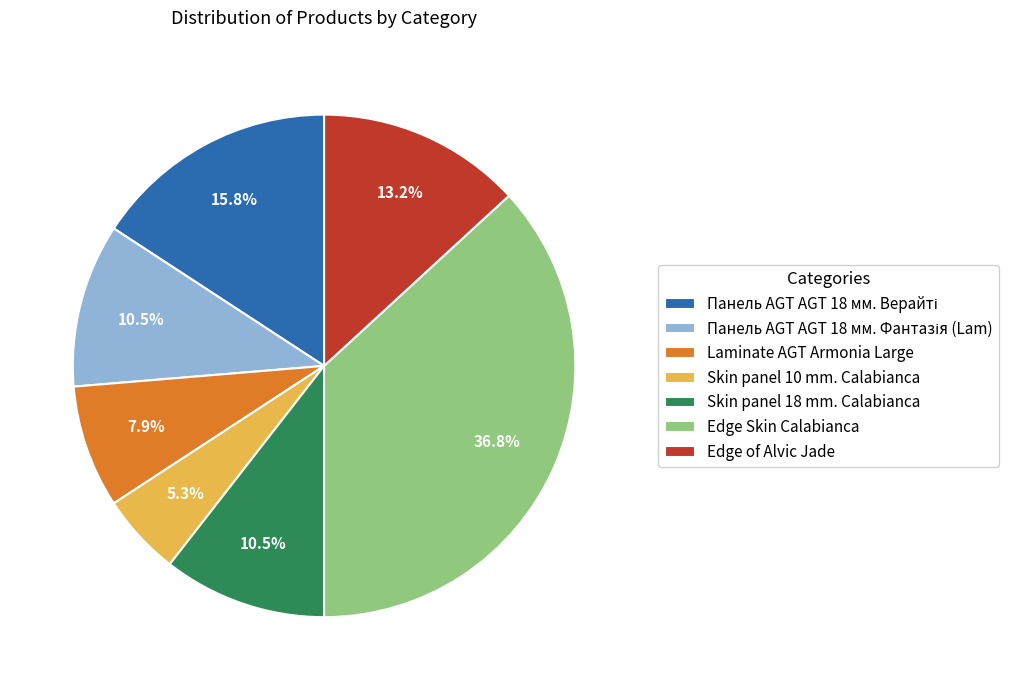

What percentage do Skin panel 10 mm. Calabianca and Edge Skin Calabianca together represent?

42.1%